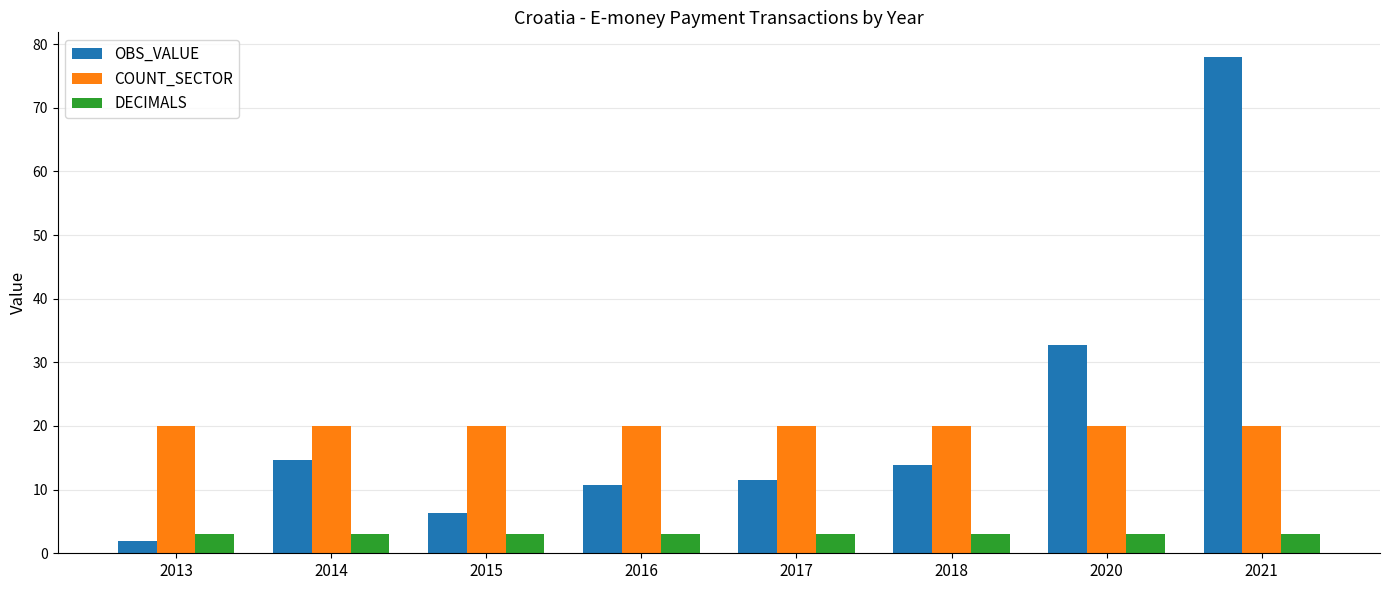

What are all the series names shown in the legend?

OBS_VALUE, COUNT_SECTOR, DECIMALS